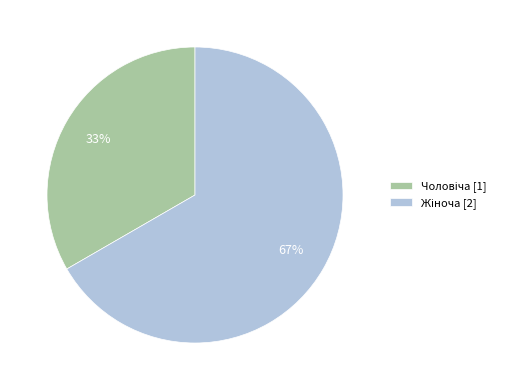

To the nearest percent, what is the average slice percentage?

50%